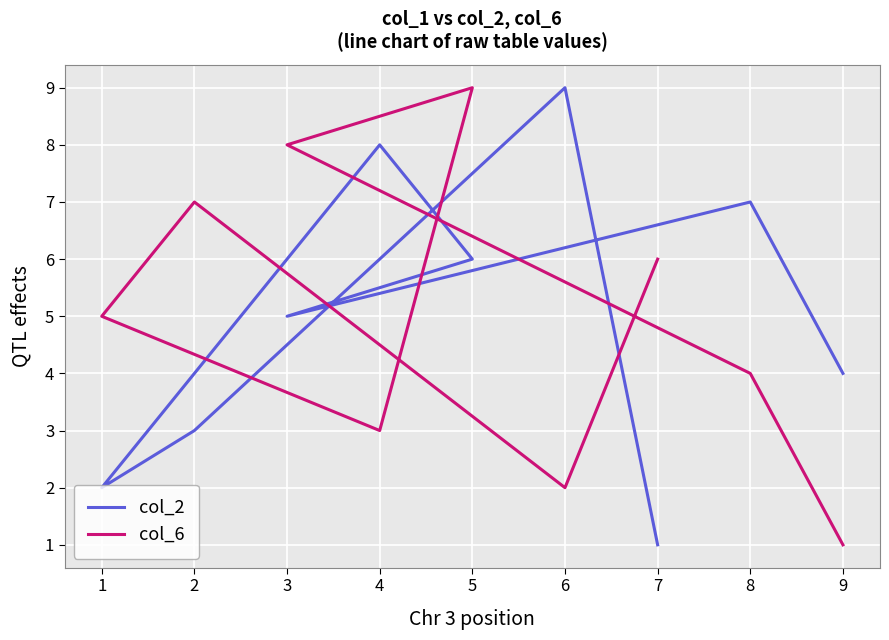

What is the value of the col_6 point at the 4th from the left?

9